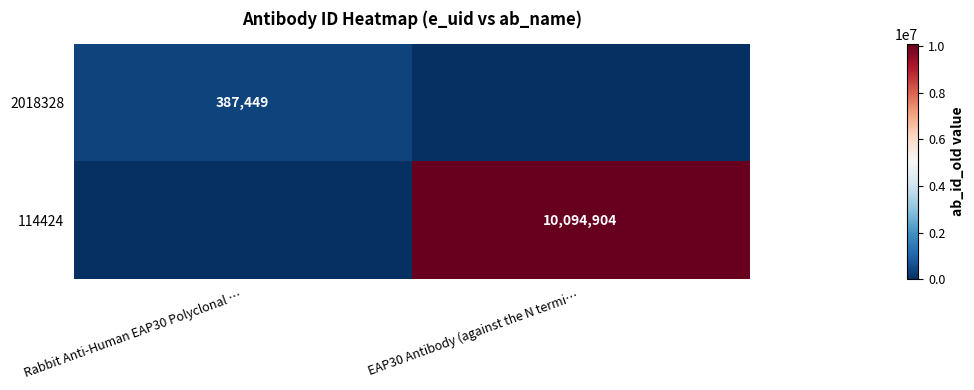

The 114424 series shows 10094904 at EAP30 Antibody (against the N termi…. True or false?

True